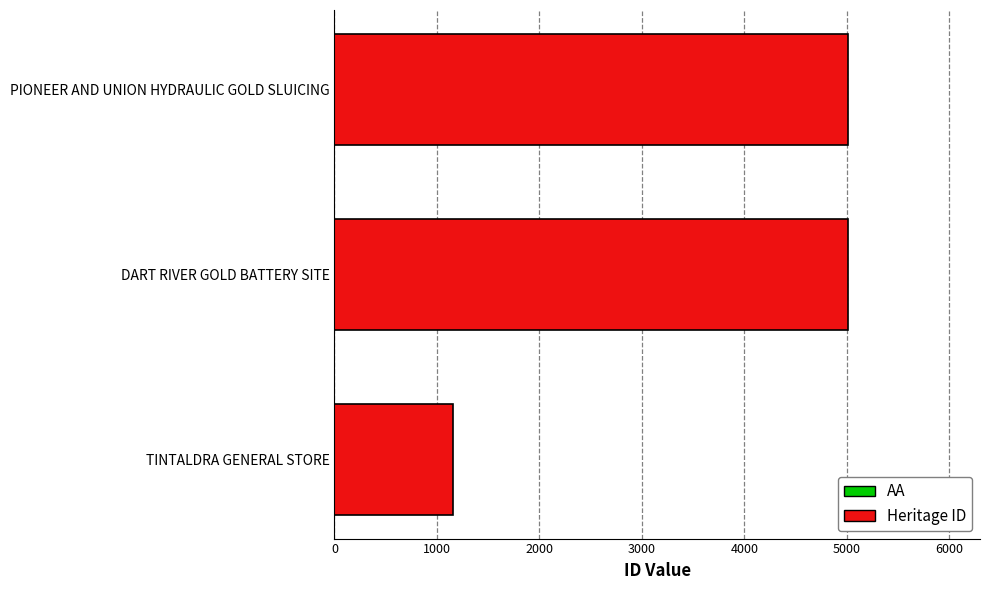

Is it true that the value at DART RIVER GOLD BATTERY SITE is 1364?

False